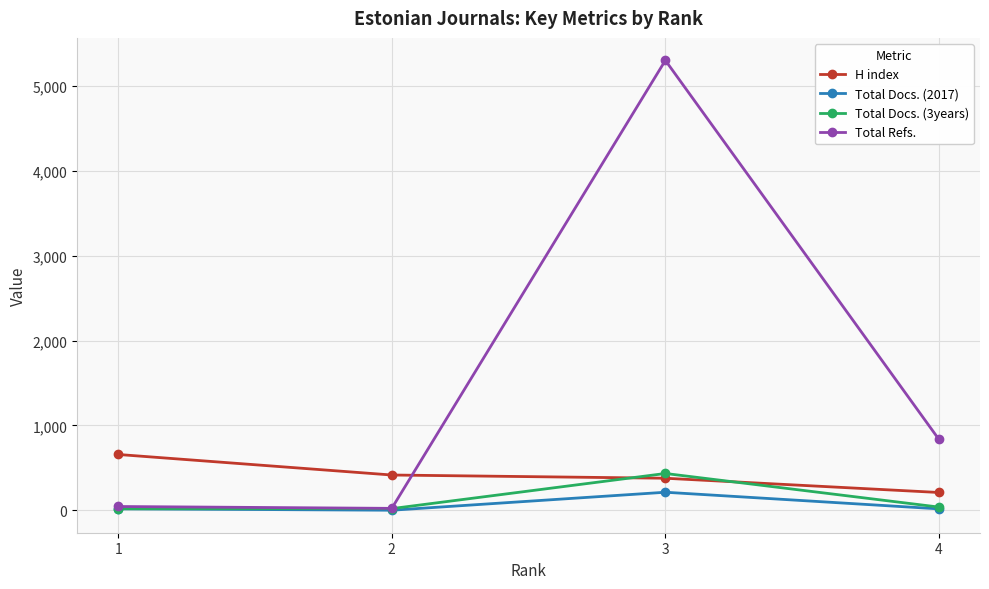

What is the difference between the highest and lowest values at 1?

640